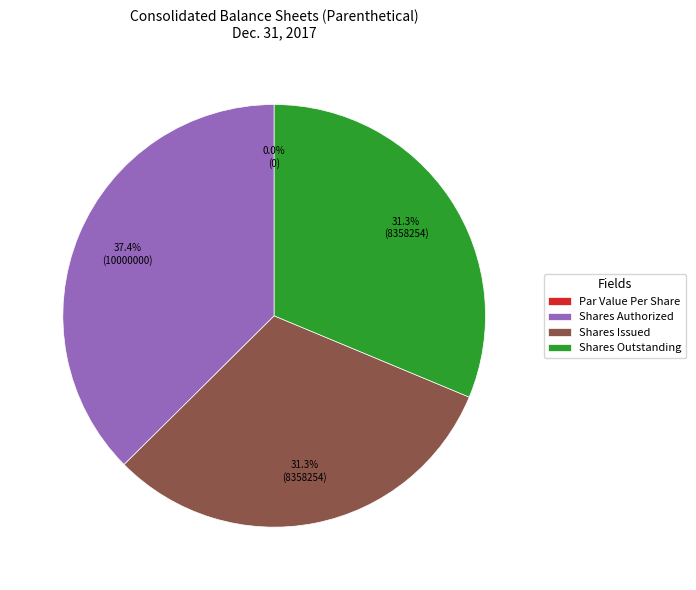

How many slices are in this pie chart?

4